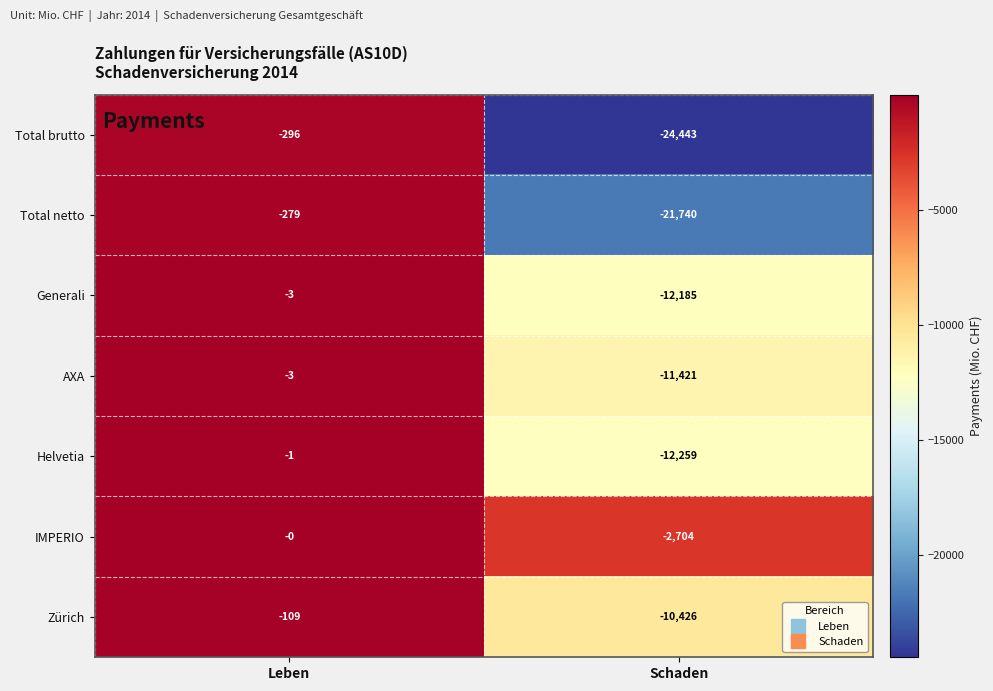

At which category is the sum across all series the highest?

Leben